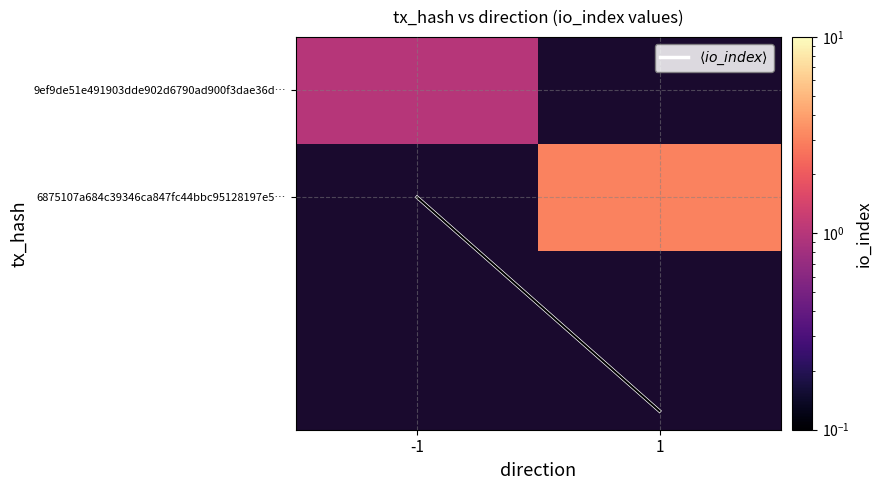

Is the value of $\langle io\_index \rangle$ at 1 greater than the value of 6875107a684c39346ca847fc44bbc95128197e5… at 1?

No